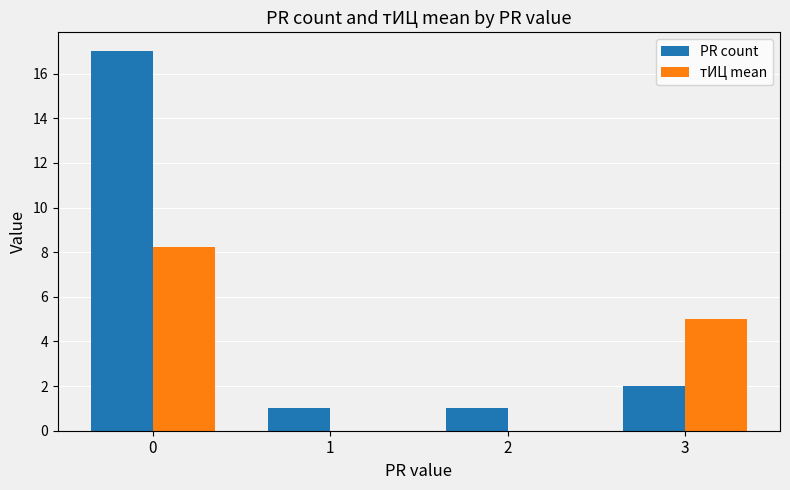

What is the total value across all series at 0?

25.2